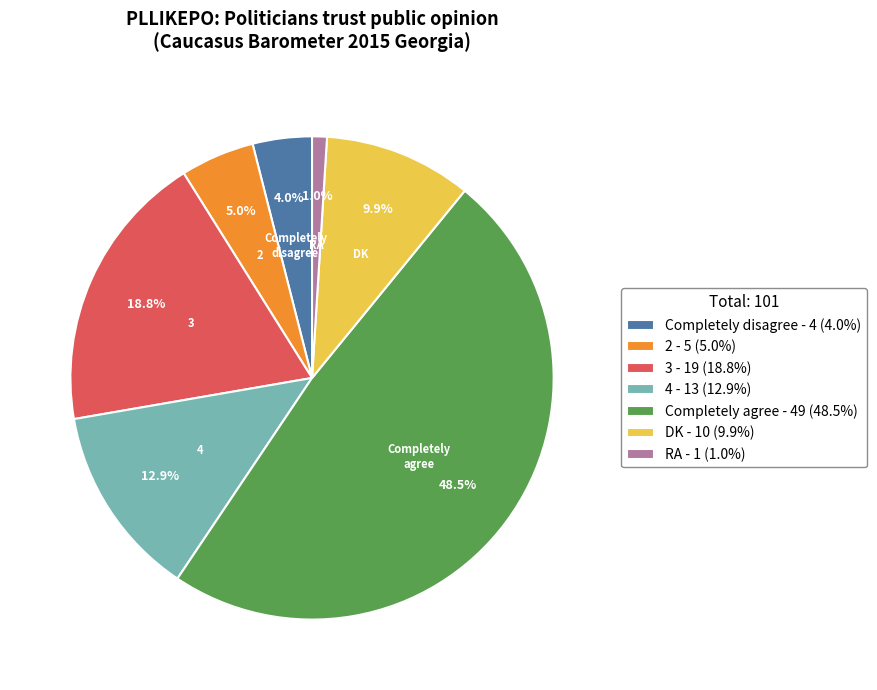

How many segments does this pie chart have?

7